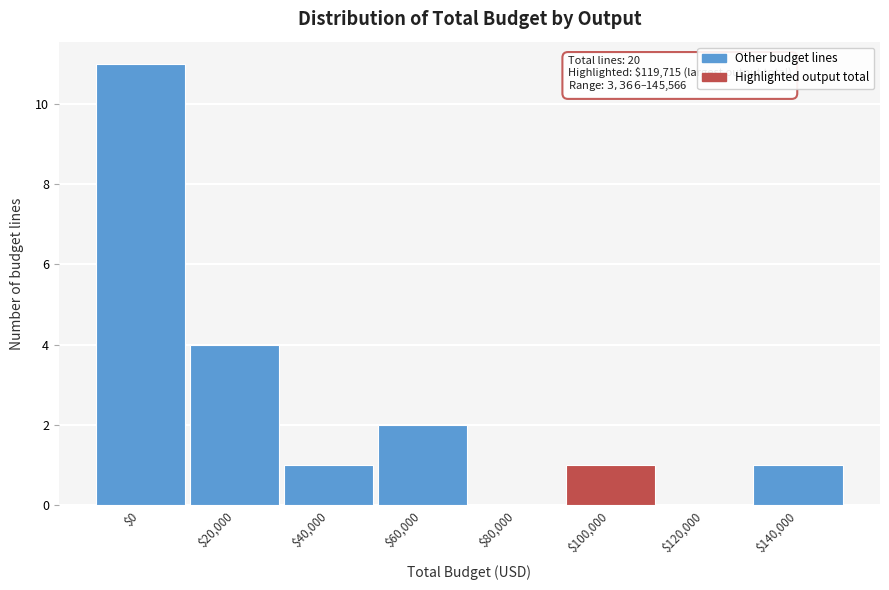

The value at $120,000 is 0. True or false?

True